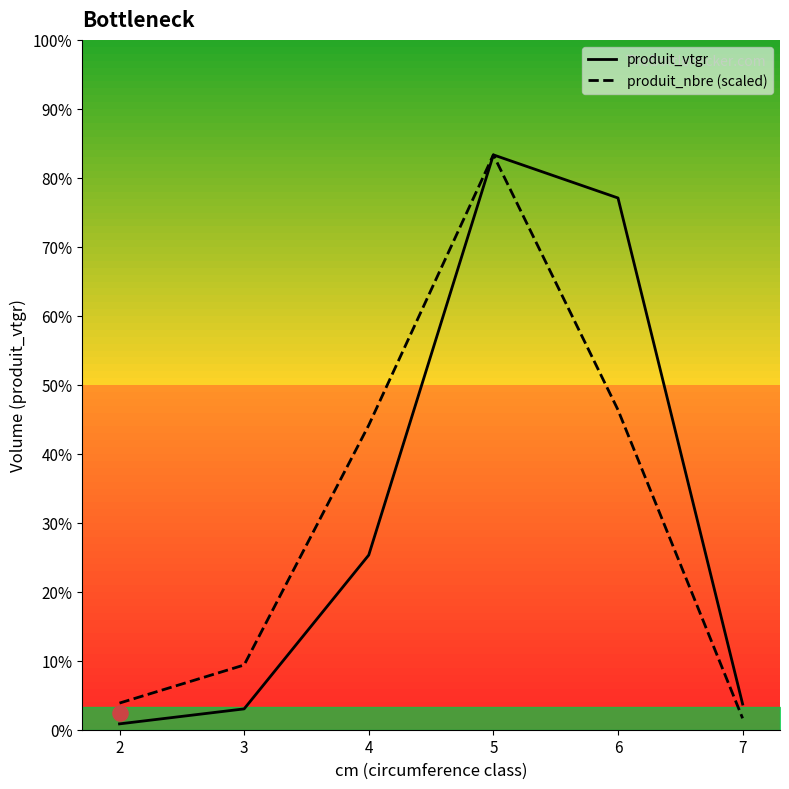

At which category is the sum across all series the highest?

5